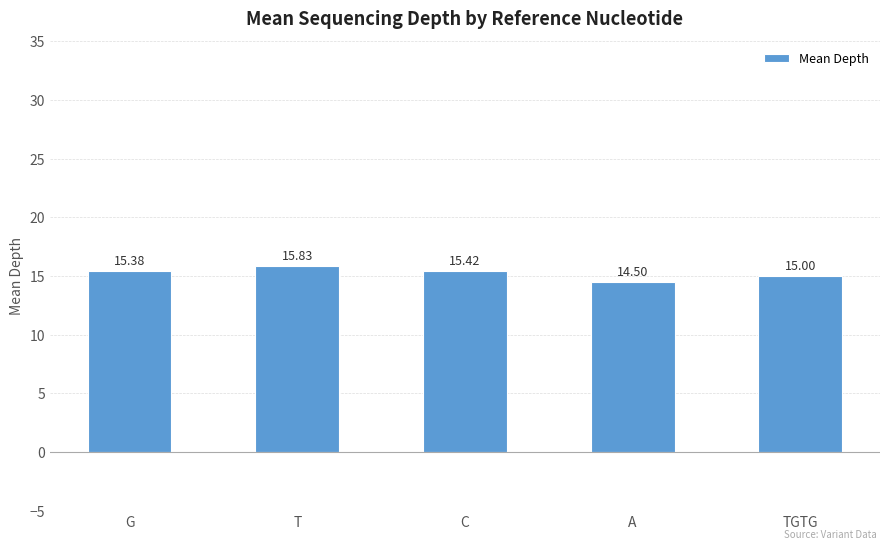

Which label corresponds to the largest value in the chart?

T